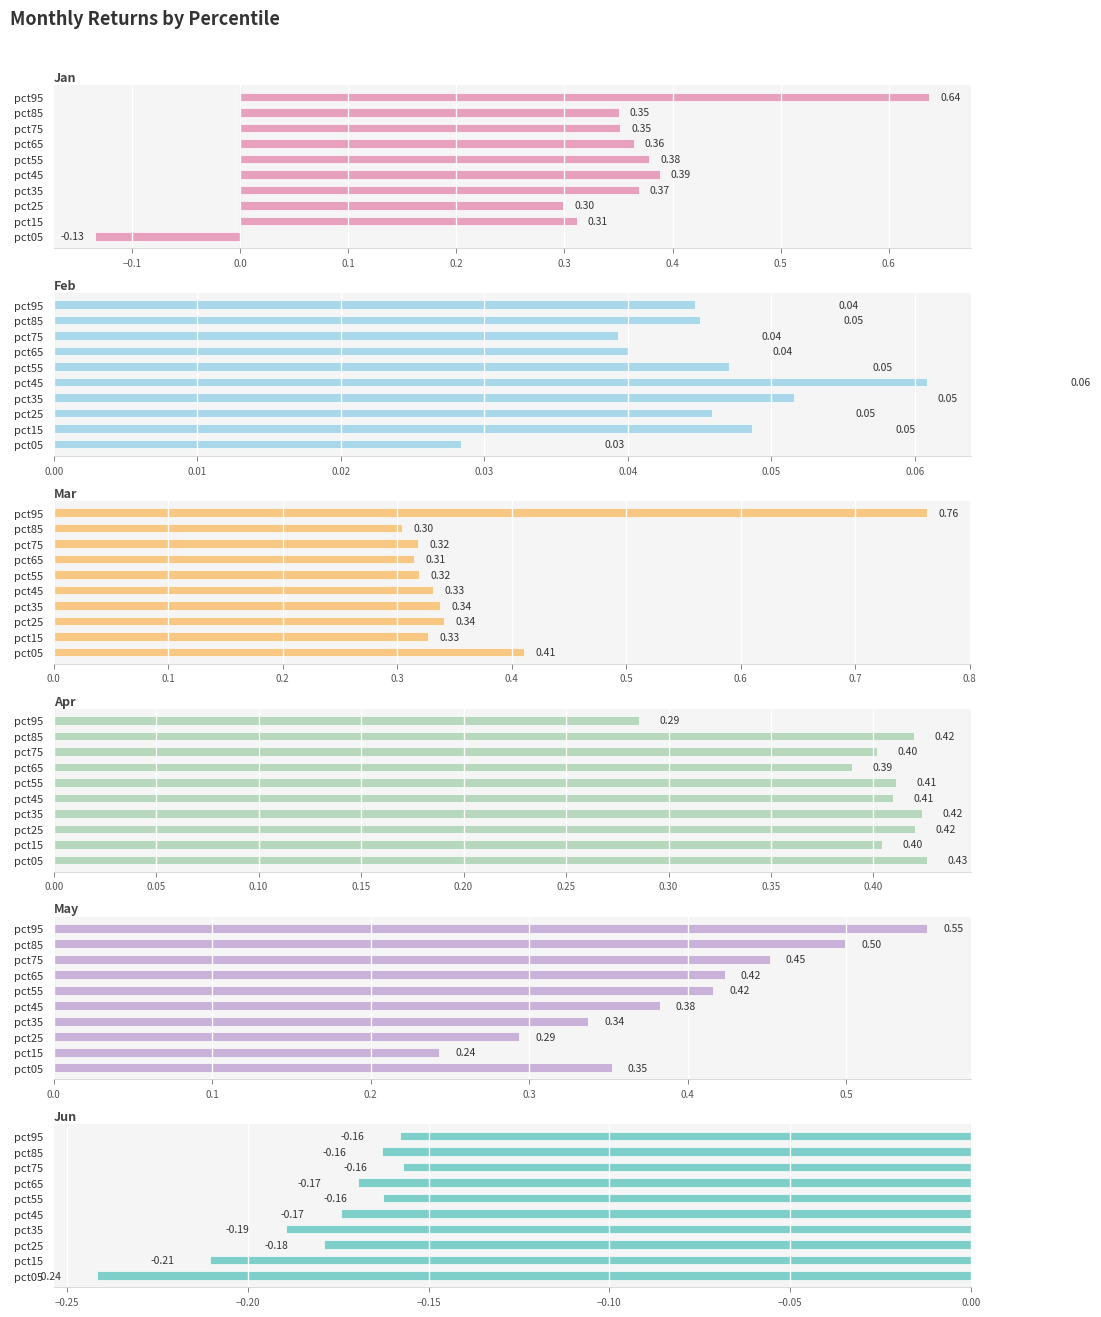

Count the May values in the range 0 to 1.

10